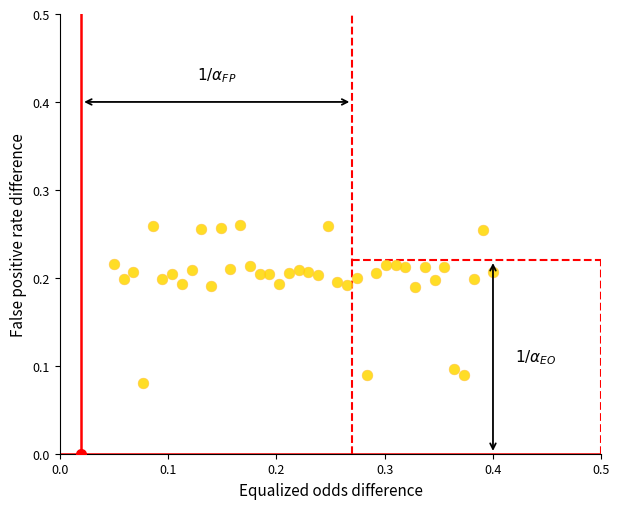

How many data points are displayed?

40